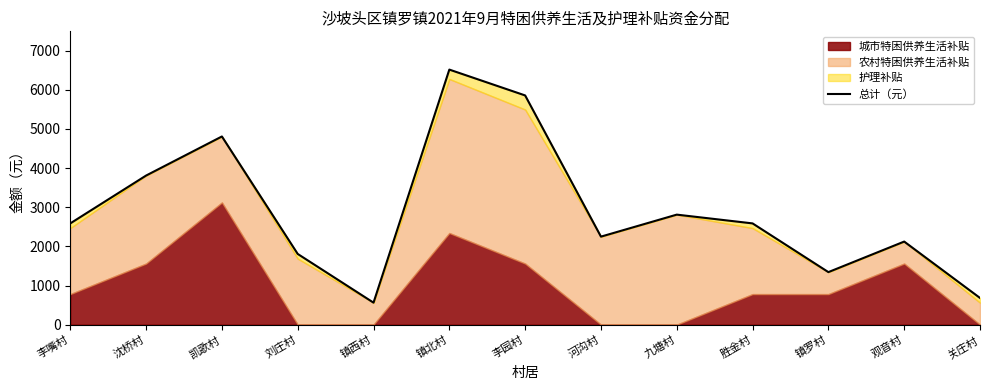

Reading left to right, what are all the values shown in this chart?

李嘴村=2586	沈桥村=3808	凯歌村=4806	刘庄村=1806	镇西村=562	镇北村=6514	李园村=5854	河沟村=2248	九塘村=2810	胜金村=2586	镇罗村=1342	观音村=2122	关庄村=682